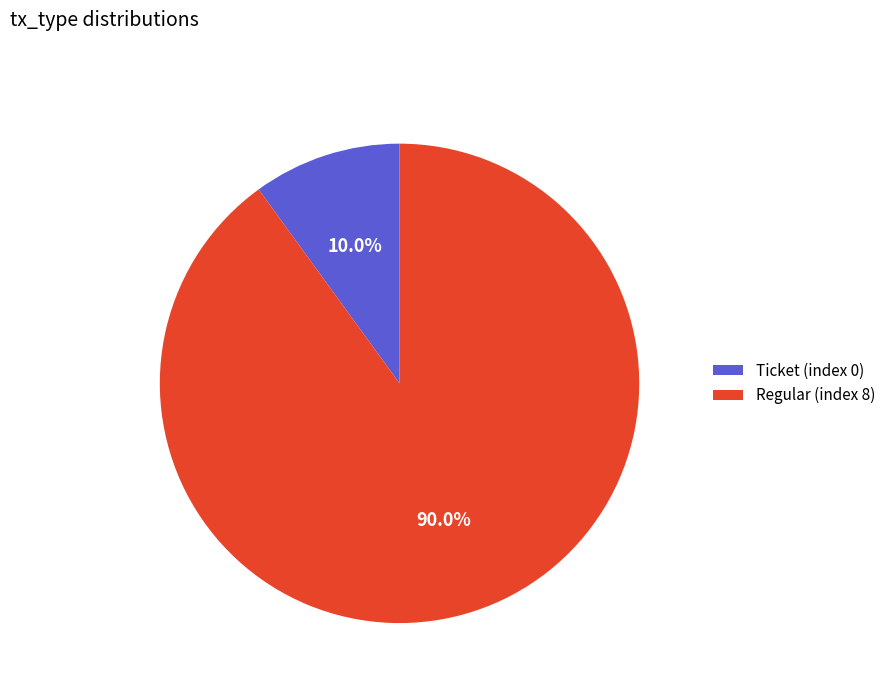

To the nearest percent, what is the average slice percentage?

50%